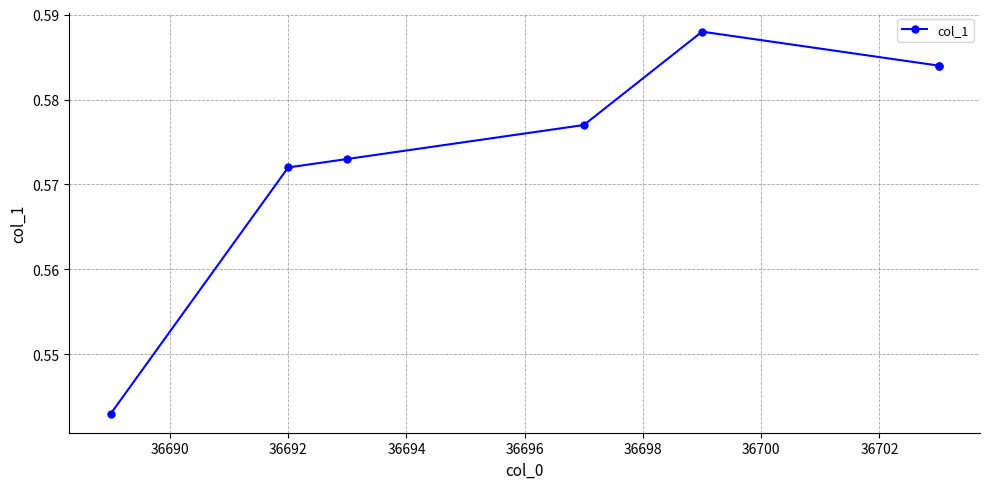

How many points are higher than both their immediate neighbors (excluding endpoints)?

1